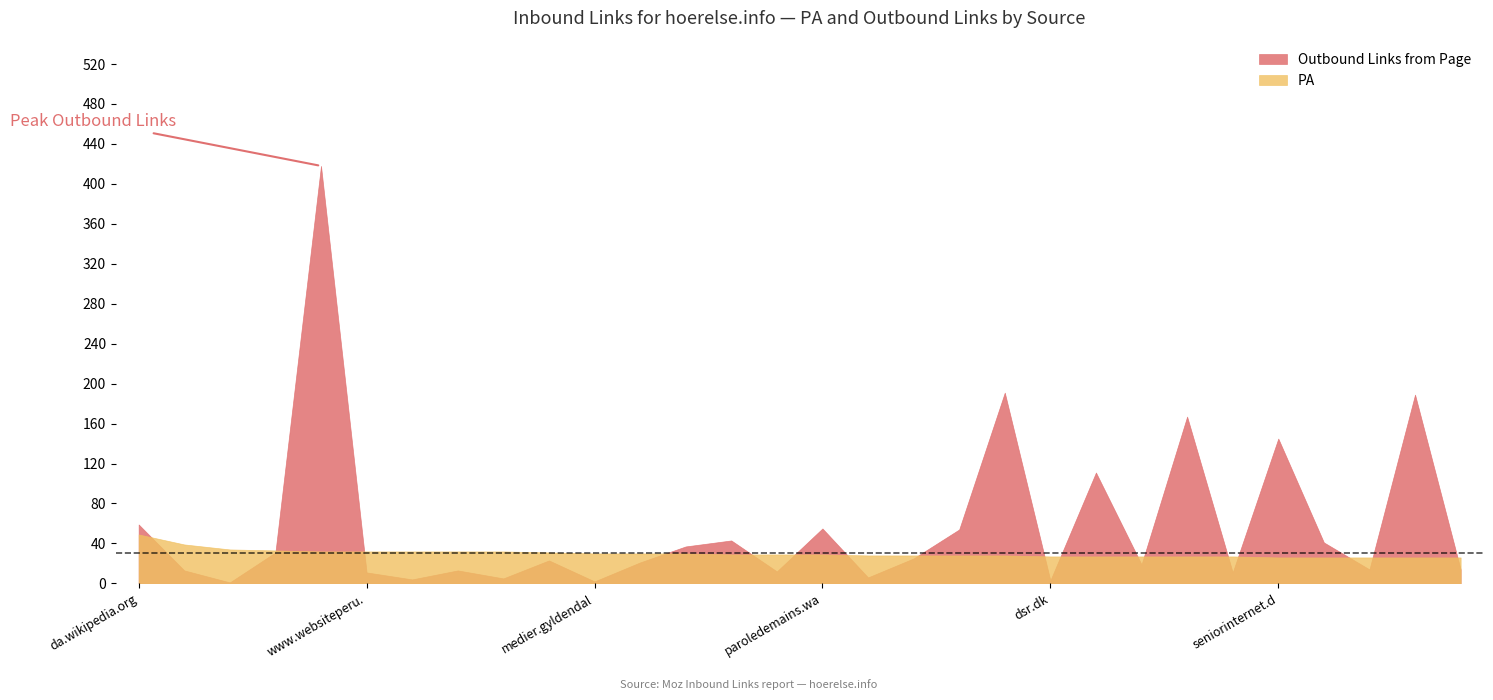

How many values in the PA series exceed 29?

13